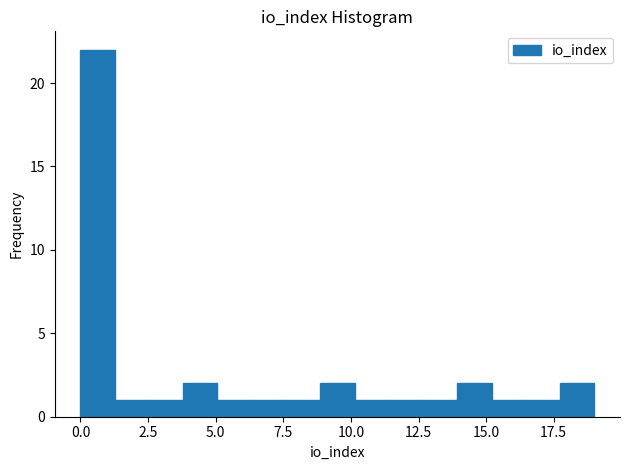

Around what value on the x-axis is the tallest bar? Give the approximate position of its centre, as read against the axis.

0.5